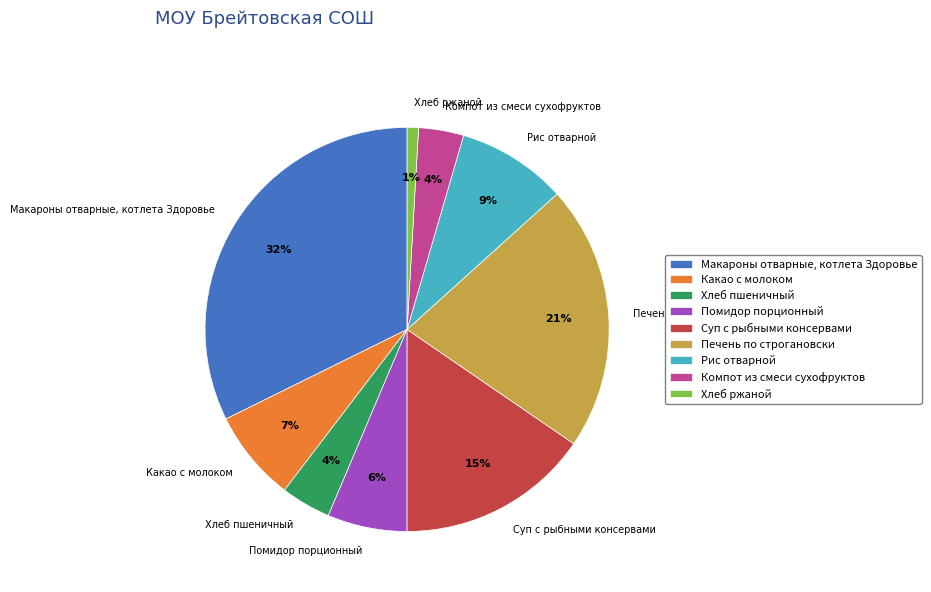

How many slices are in this pie chart?

9